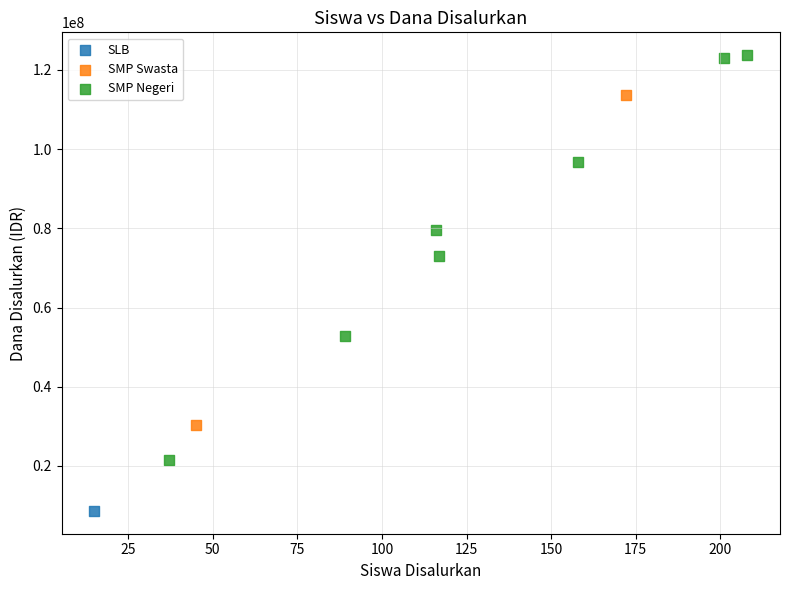

What are all the series names shown in the legend?

SLB, SMP Swasta, SMP Negeri